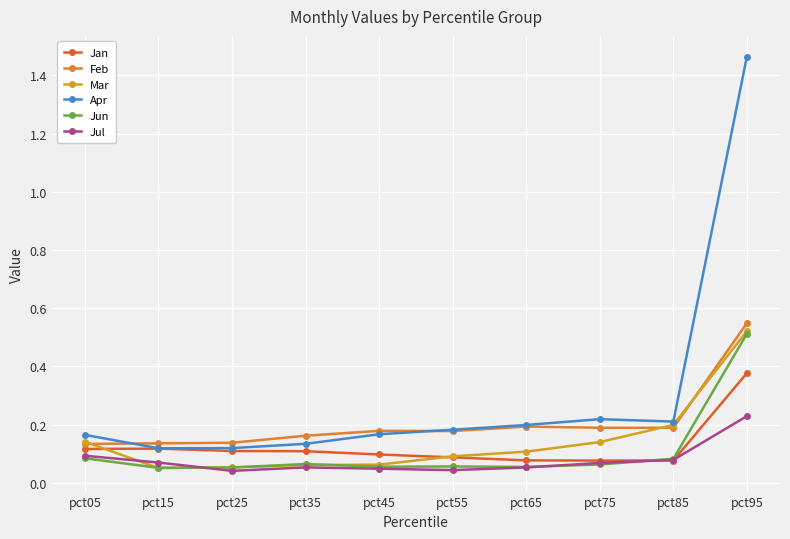

Count the number of data series in this chart.

6